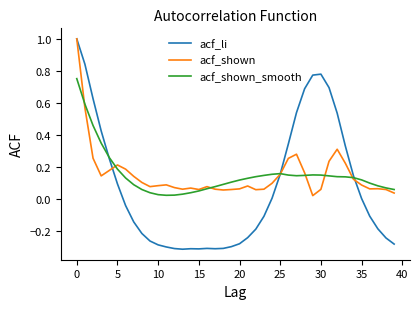

What is the maximum value for acf_shown?

1.0